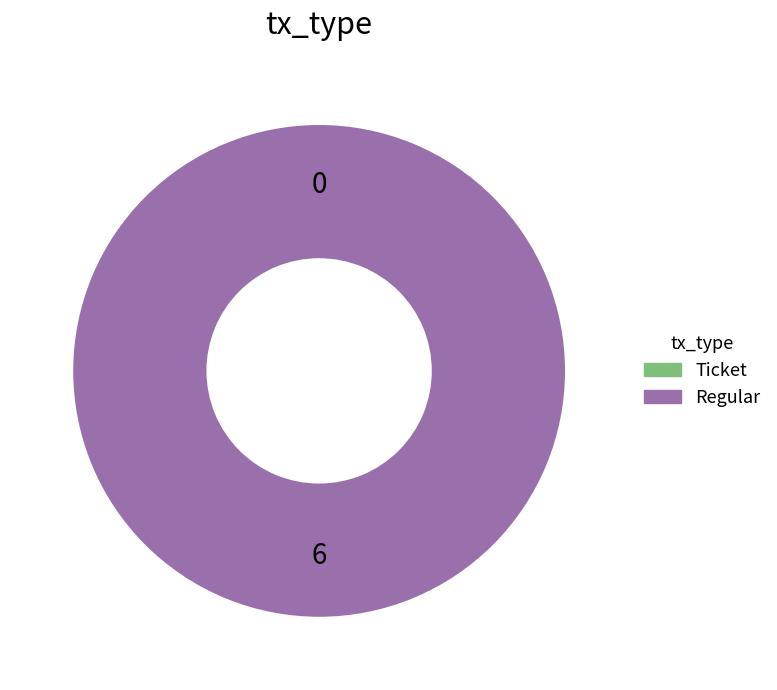

Which category accounts for the majority?

Regular